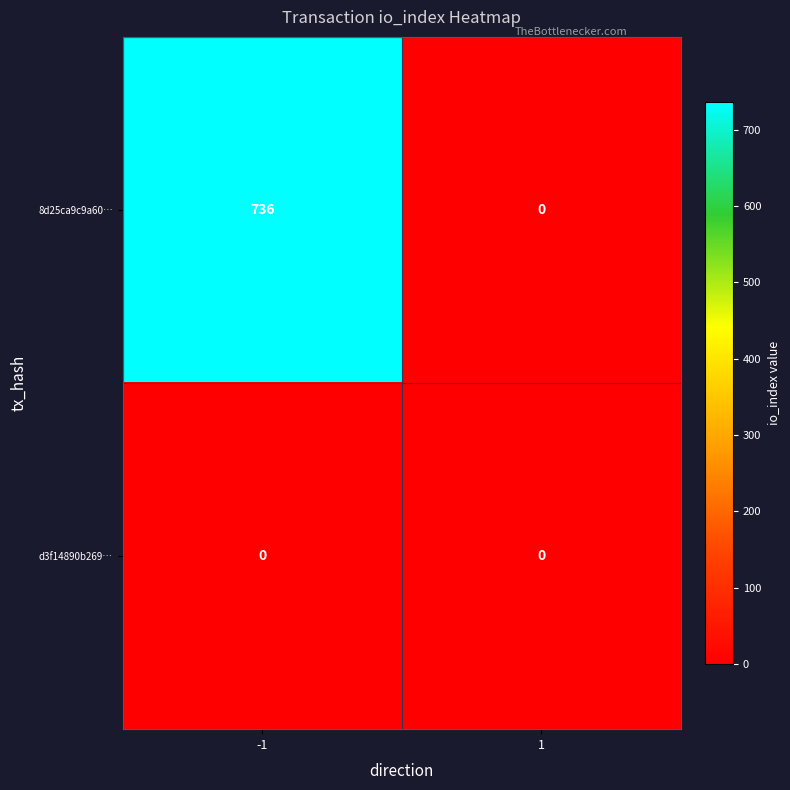

List the series in order of their overall mean, lowest first.

d3f14890b269…, 8d25ca9c9a60…